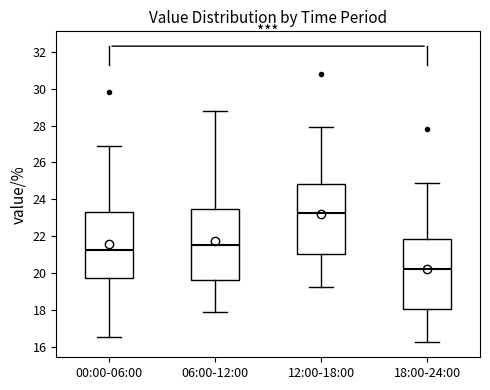

Which box's median line is the highest?

12:00-18:00